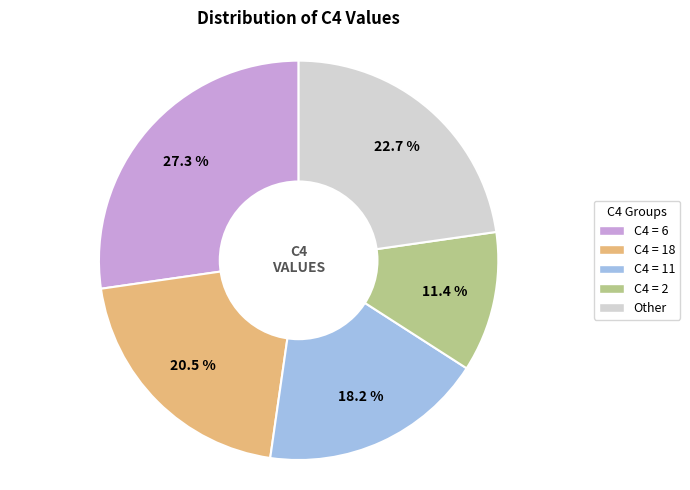

Does any single category account for the majority?

No